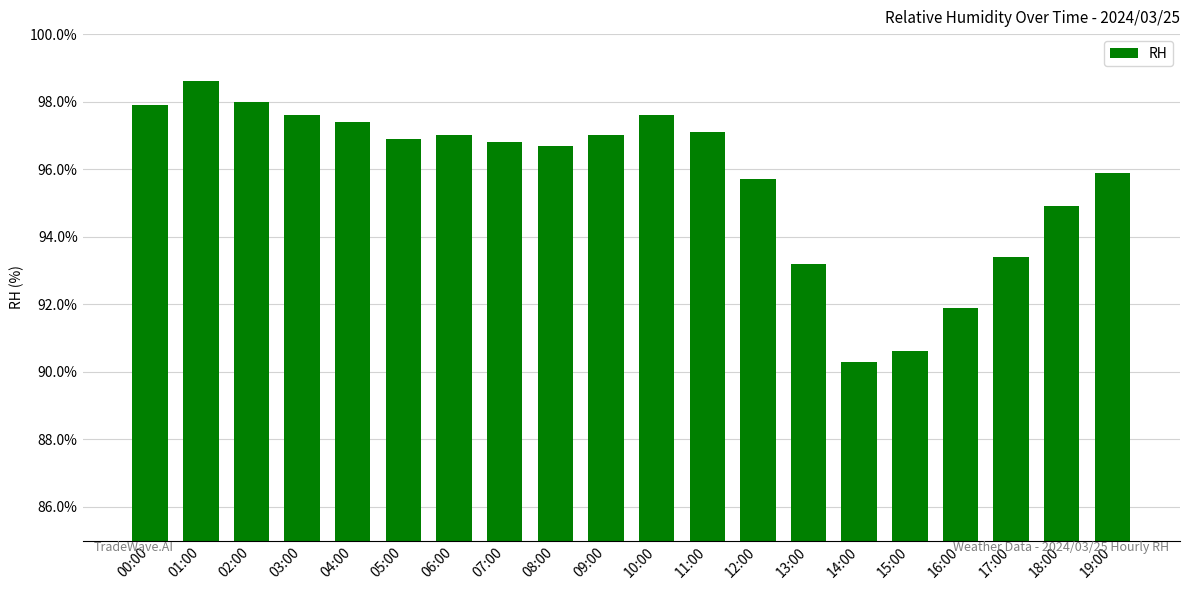

At which label is the value closest to 94?

17:00